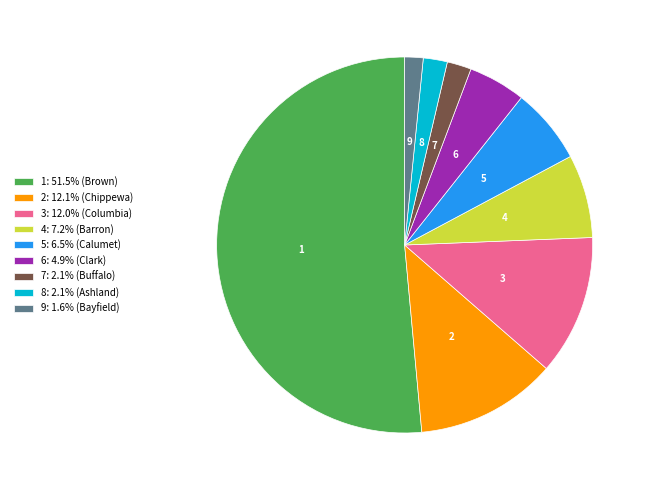

What is the ratio of the value at 3: 12.0% (Columbia) to the value at 8: 2.1% (Ashland)?

5.8